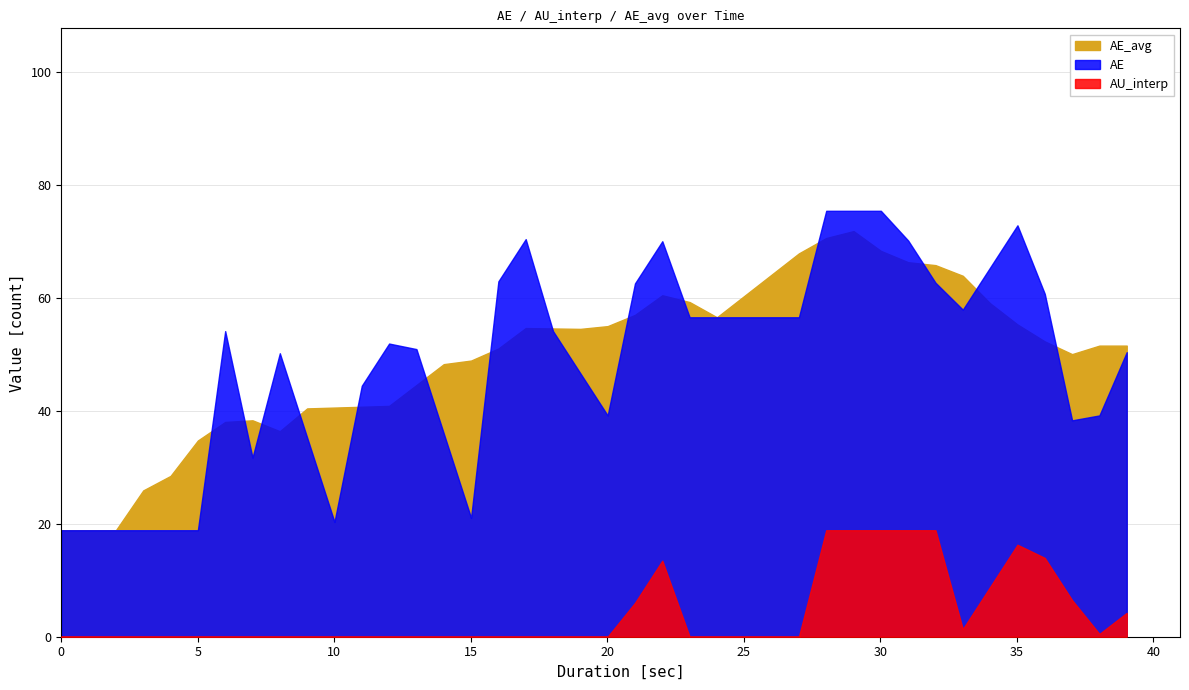

What is the sum of the AE values at 21 and 23?

119.2